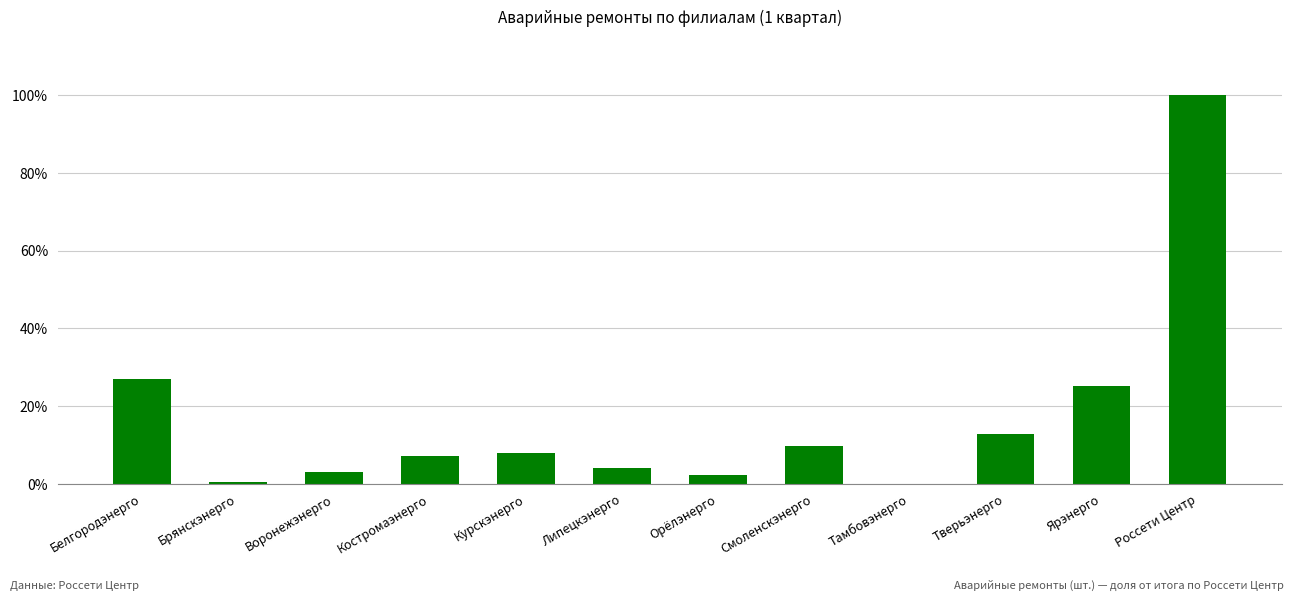

What is the sum of the values at Тверьэнерго and Костромаэнерго?

19.8